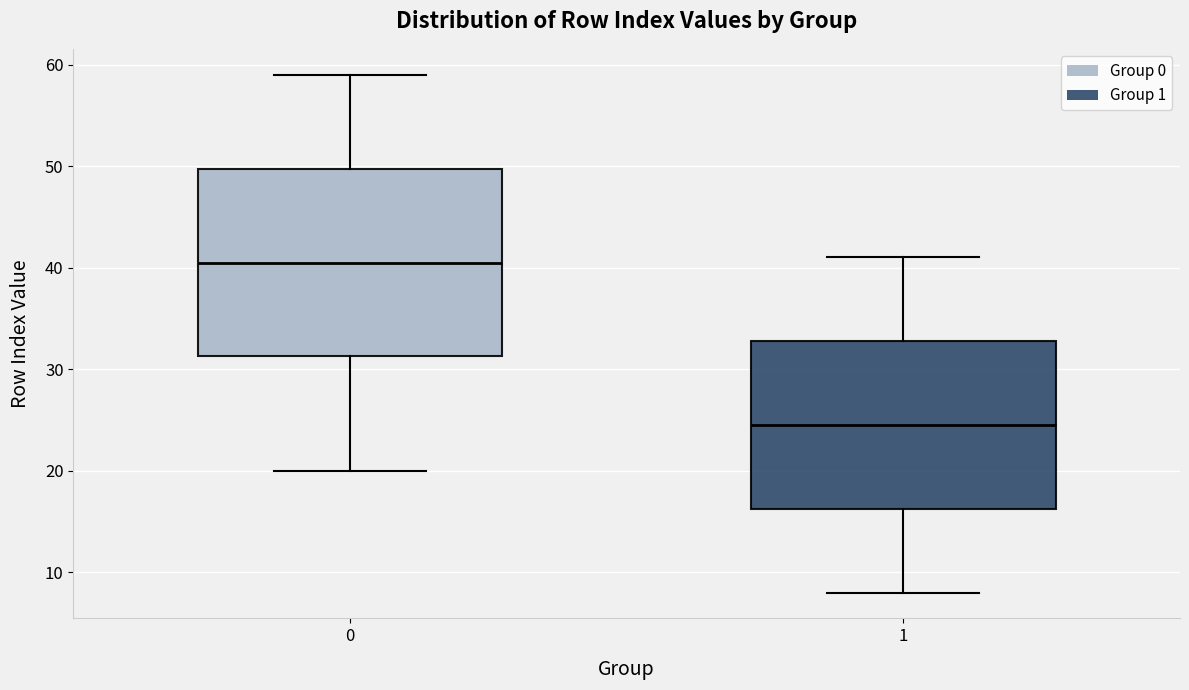

Which box's median line is the lowest?

1